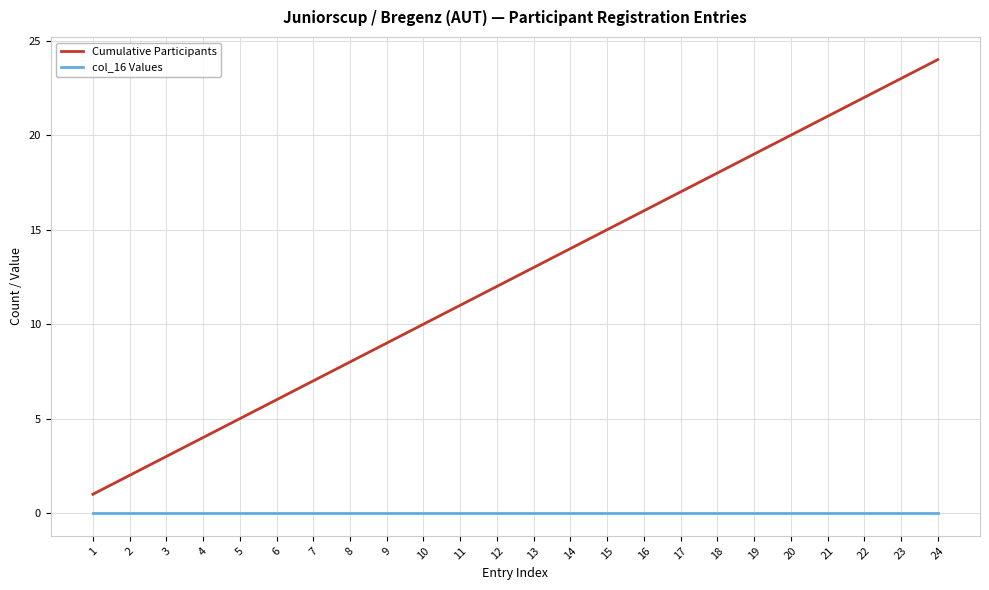

What are all the series names shown in the legend?

Cumulative Participants, col_16 Values